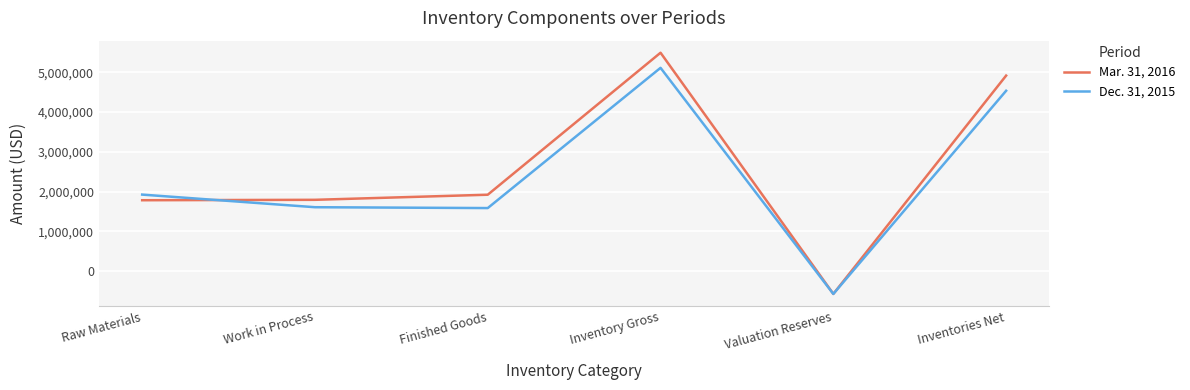

Rank the series at Valuation Reserves from highest to lowest value.

Mar. 31, 2016, Dec. 31, 2015